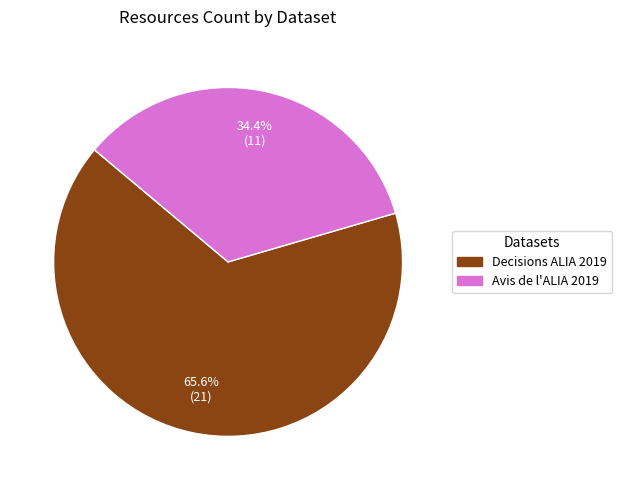

How many slices are in this pie chart?

2